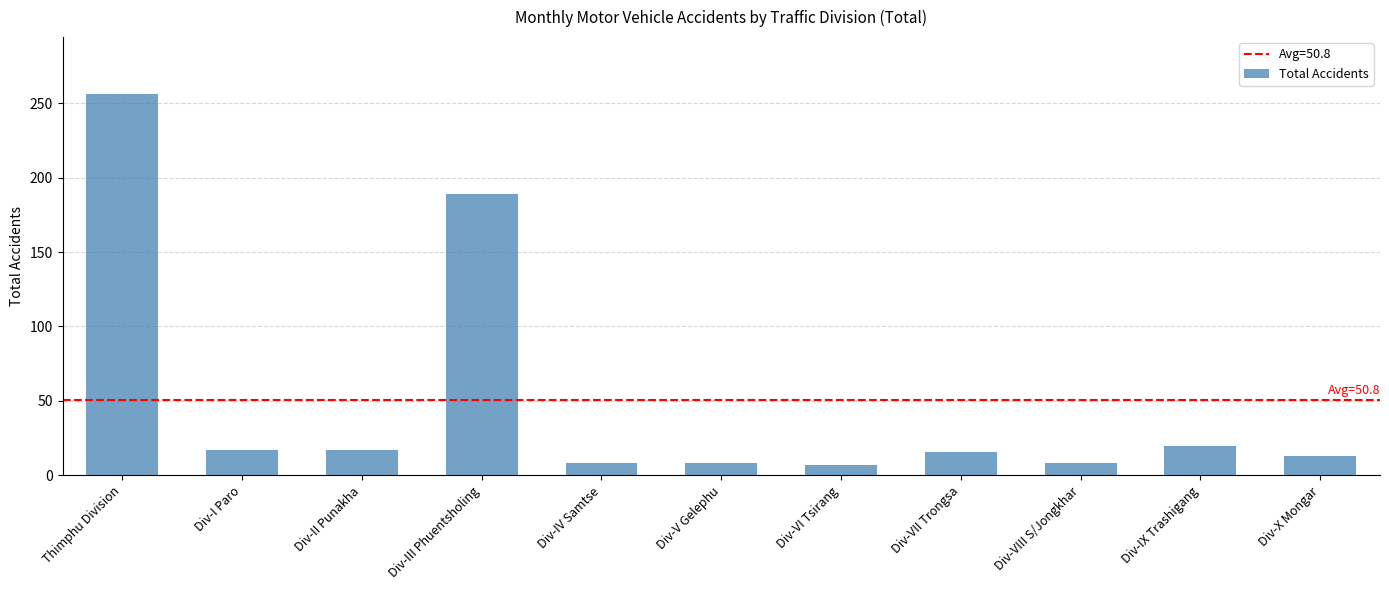

What is the change in value from Div-VIII S/Jongkhar to Div-X Mongar?

+5